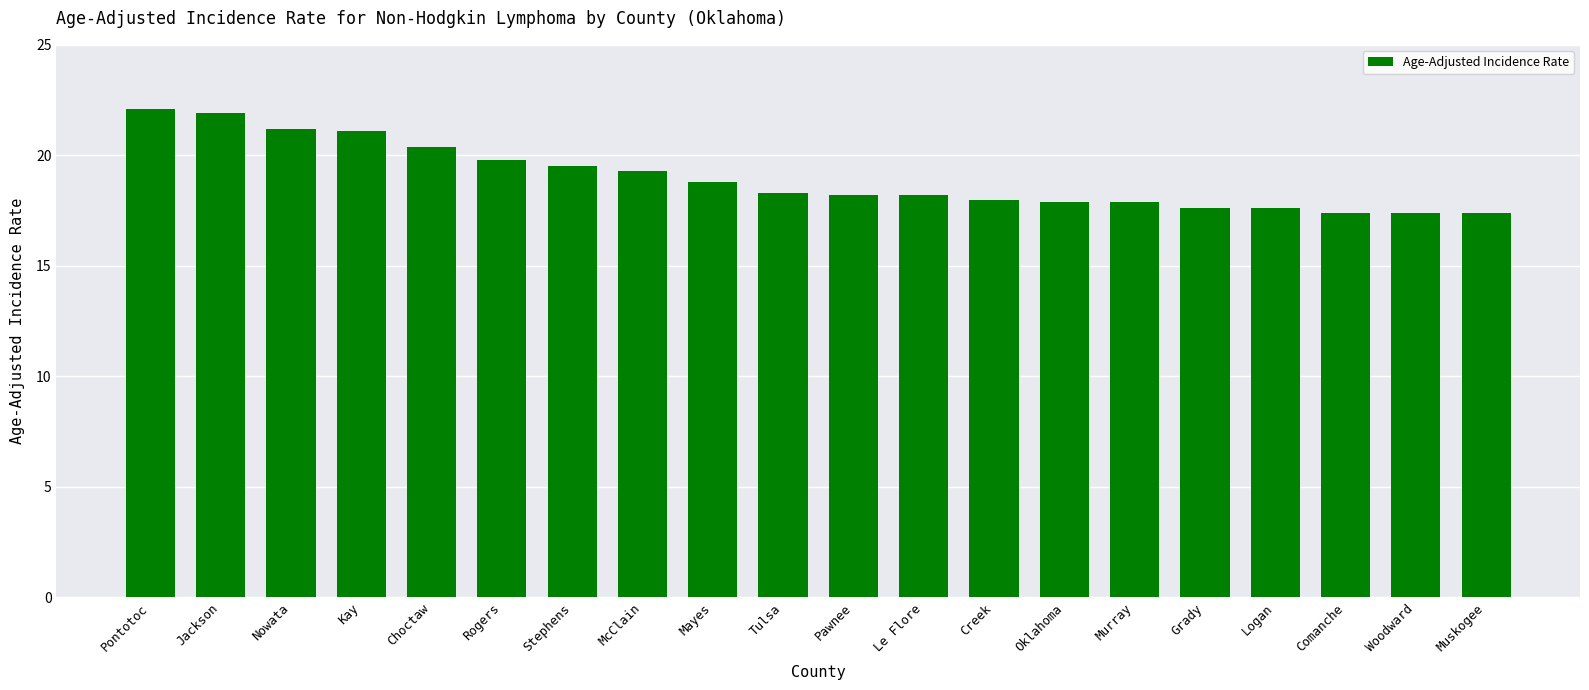

What is the label of the 7th bar from the left?

Stephens